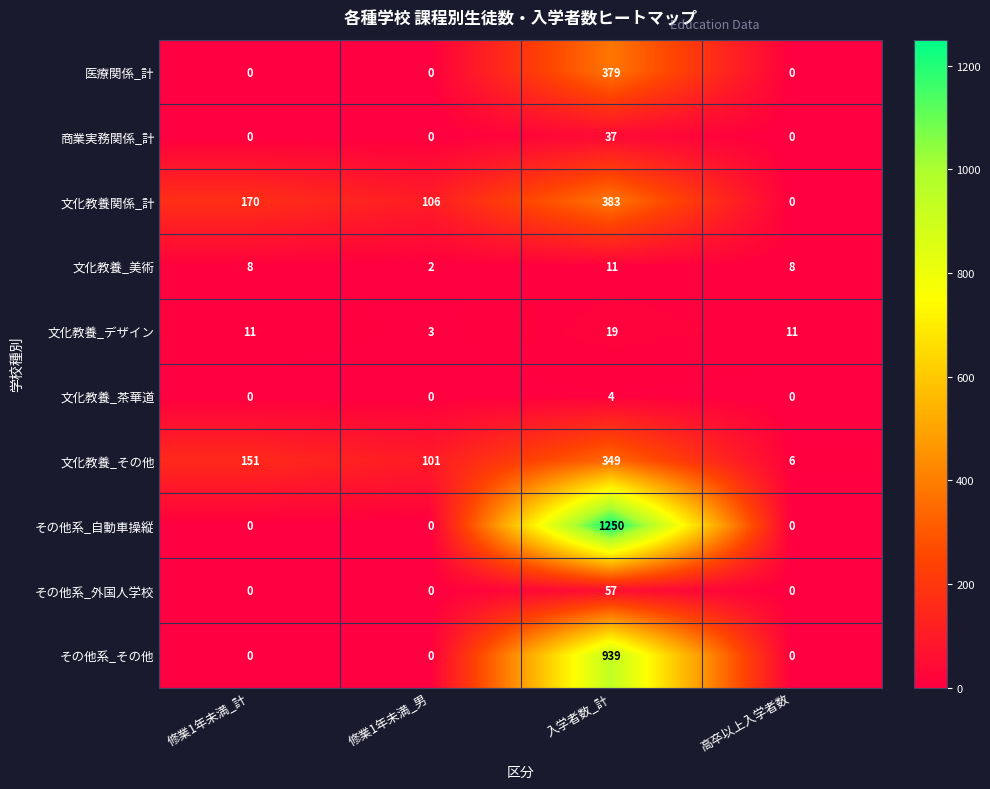

What is the total value across all series at 修業1年未満_計?

340